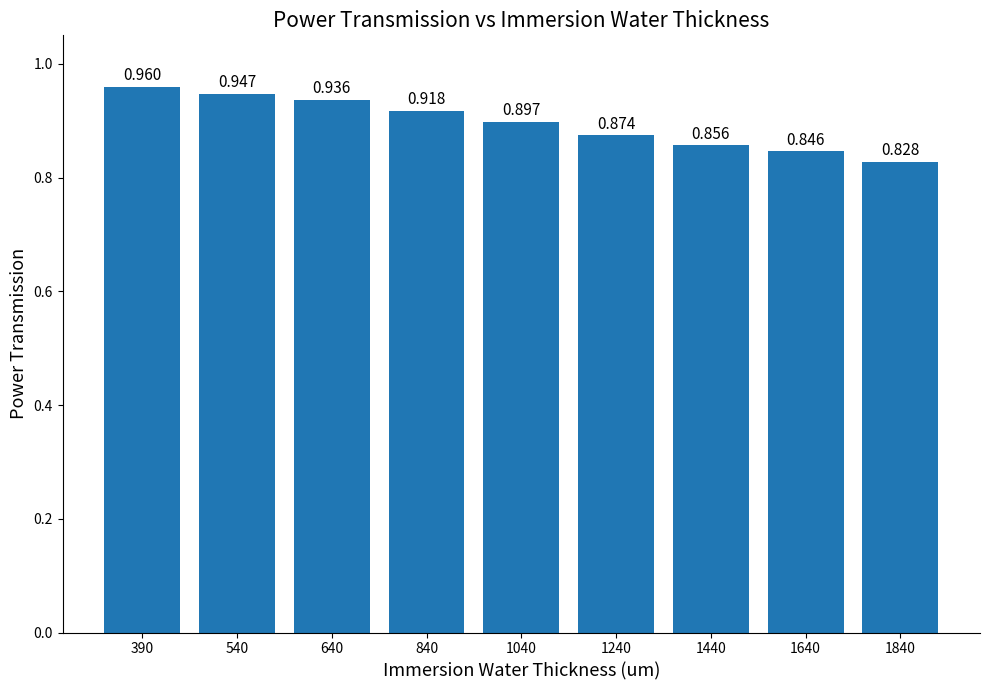

What is the maximum value shown in the chart?

1.0